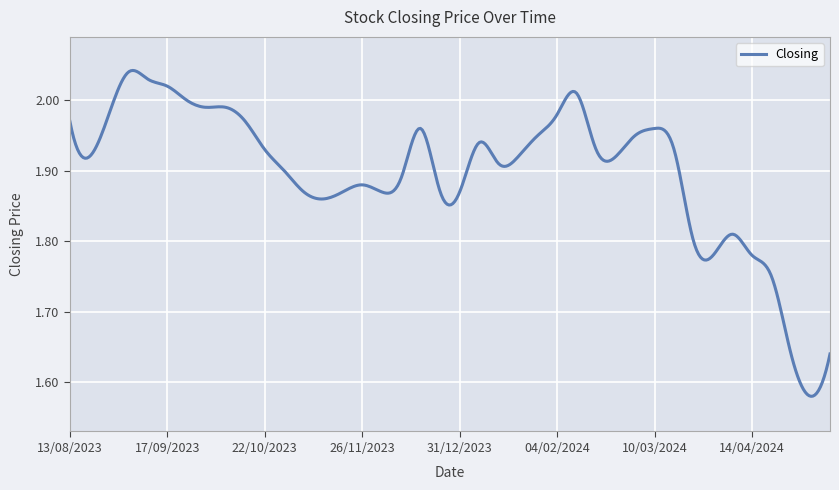

What is the difference between the maximum and minimum values?

0.5